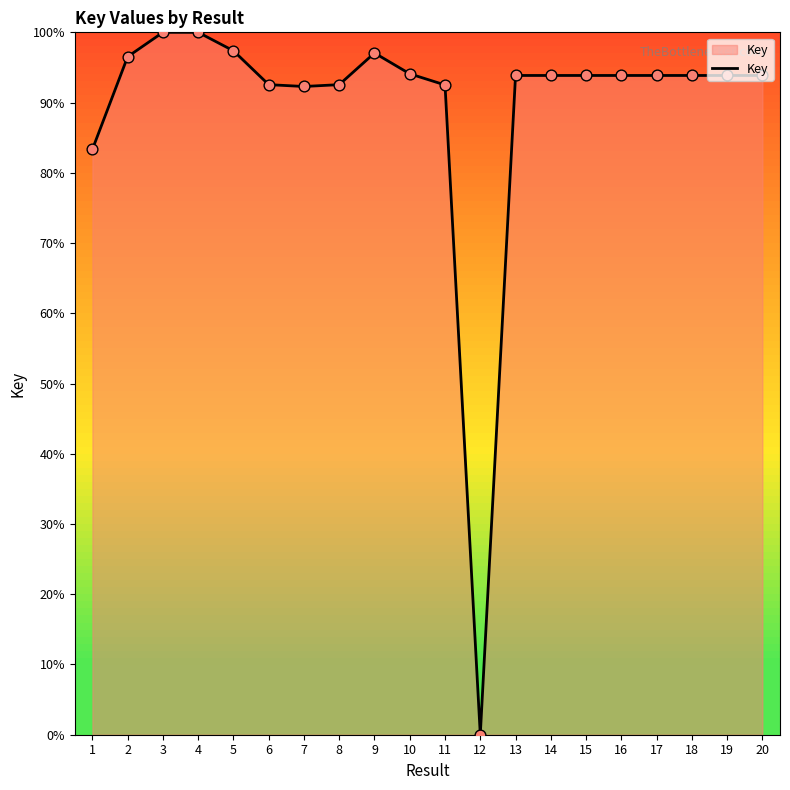

What is the change in value from 3 to 10?

-5.9